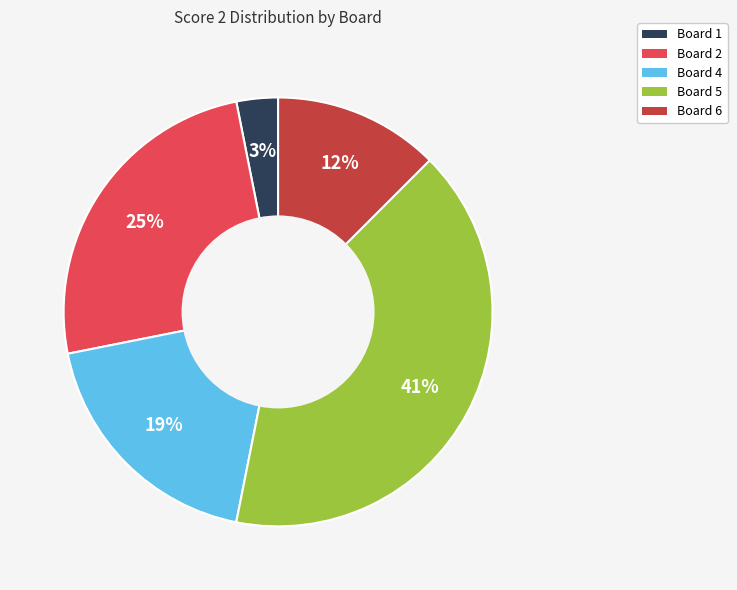

What is the largest slice in the pie chart?

Board 5